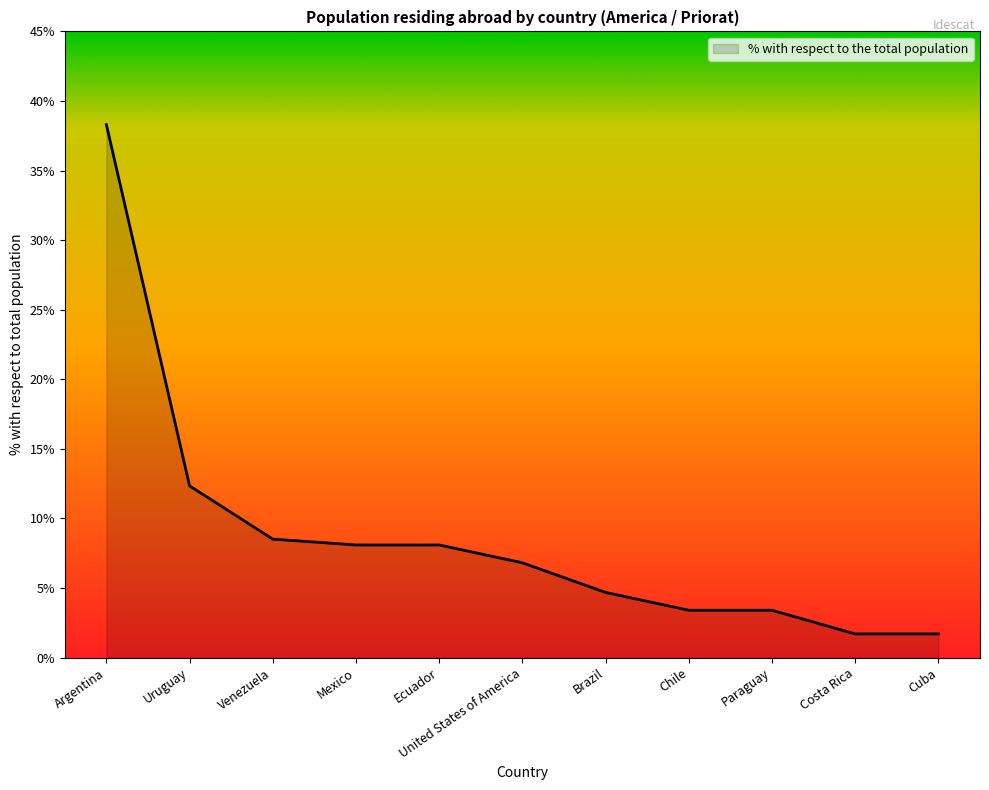

What is the difference between the maximum and minimum values?

36.6